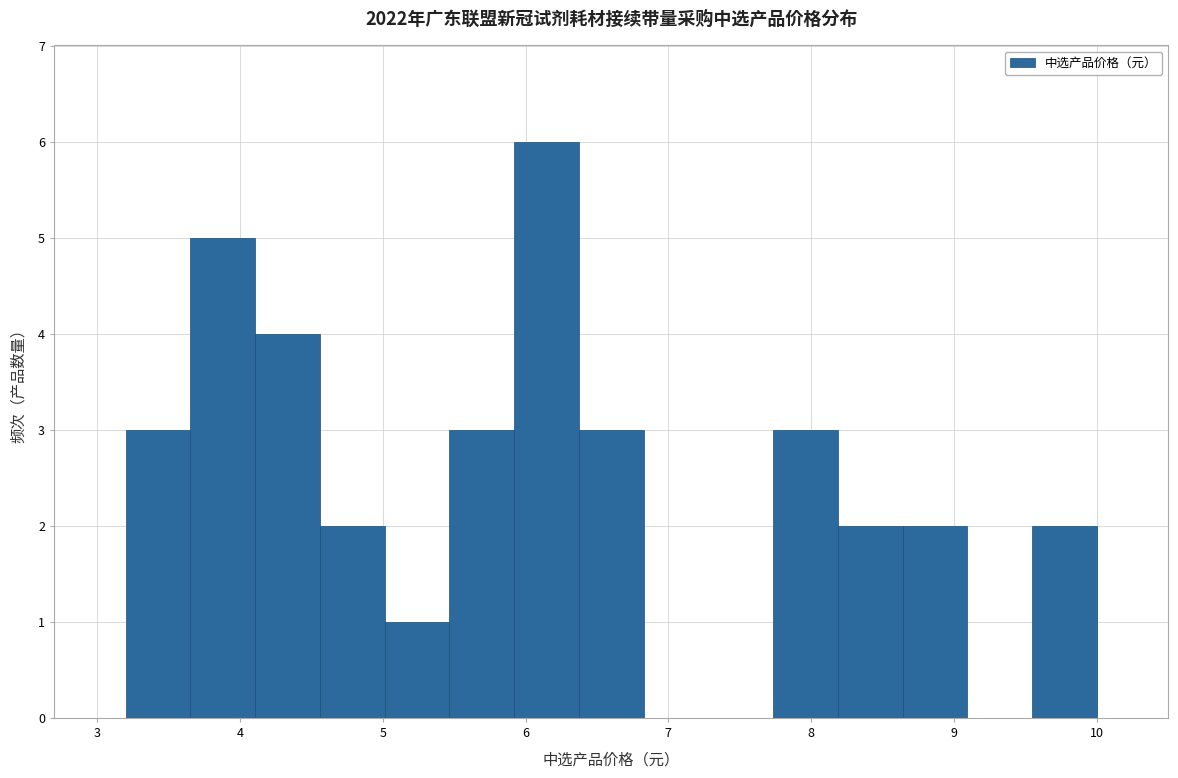

Over which range of the x-axis is the bar tallest?

5.9 to 6.4